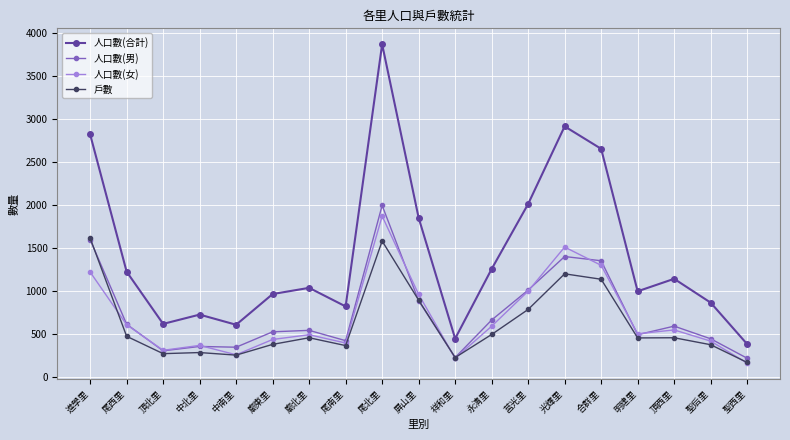

What is the difference between the 人口數(男) values at 屏山里 and 廟東里?

362